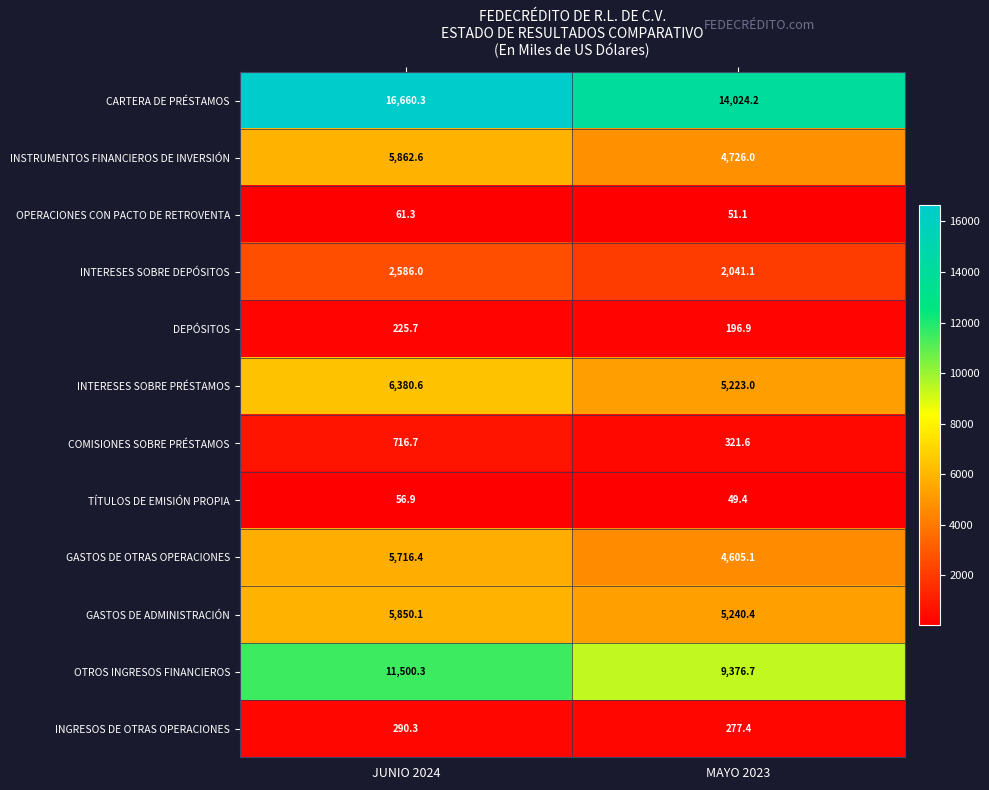

At how many categories does at least one series exceed 3017?

2